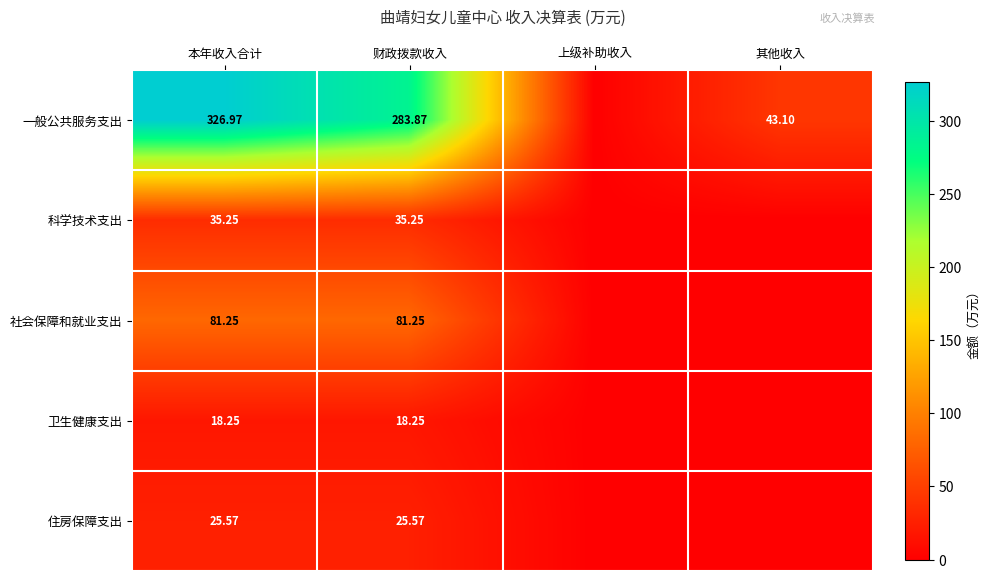

At 本年收入合计, list the series in order from smallest to largest.

卫生健康支出, 住房保障支出, 科学技术支出, 社会保障和就业支出, 一般公共服务支出